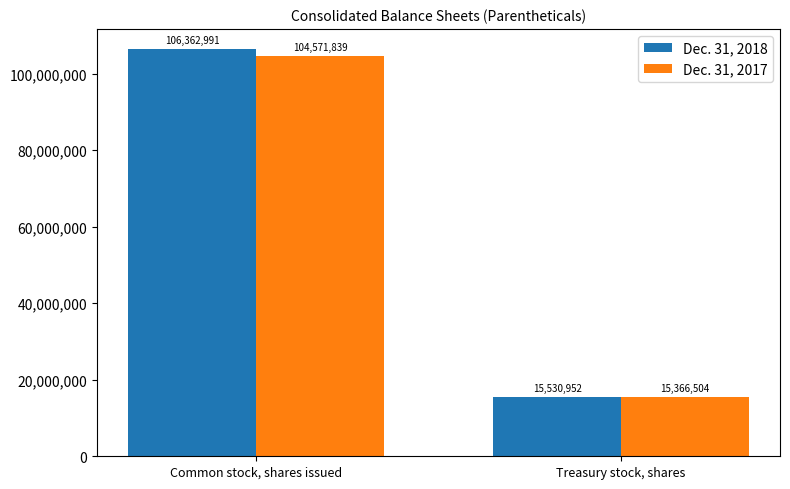

Reading left to right, list all the values displayed in this chart.

Dec. 31, 2018: Common stock, shares issued=106362991	Treasury stock, shares=15530952
Dec. 31, 2017: Common stock, shares issued=104571839	Treasury stock, shares=15366504